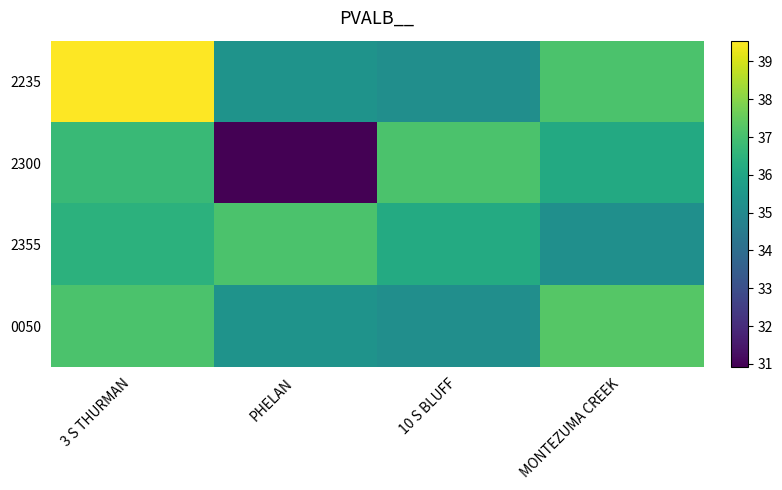

Rank the series at 3 S THURMAN from highest to lowest value.

2235, 0050, 2300, 2355